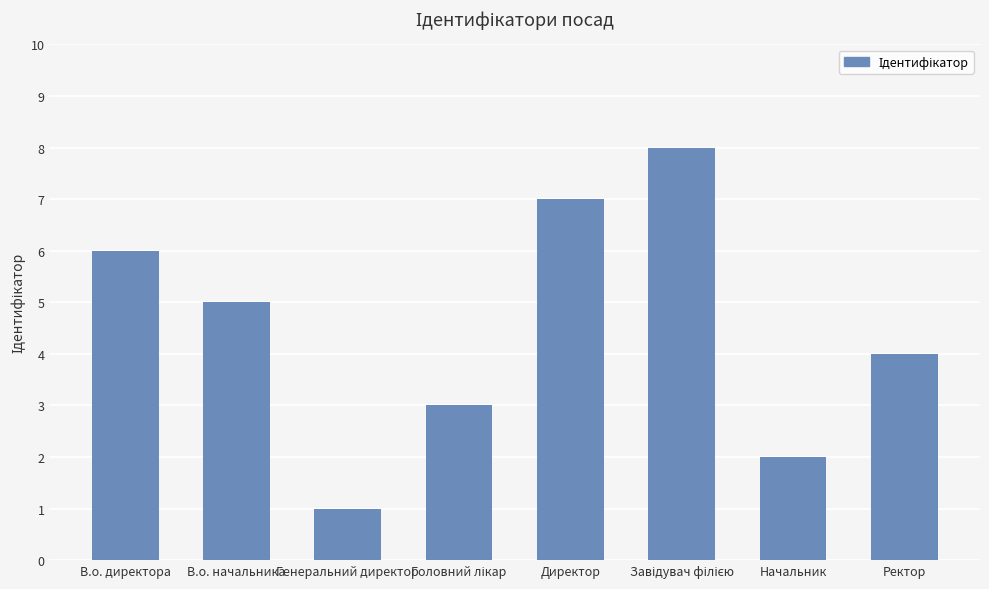

How many series are shown in this chart?

1